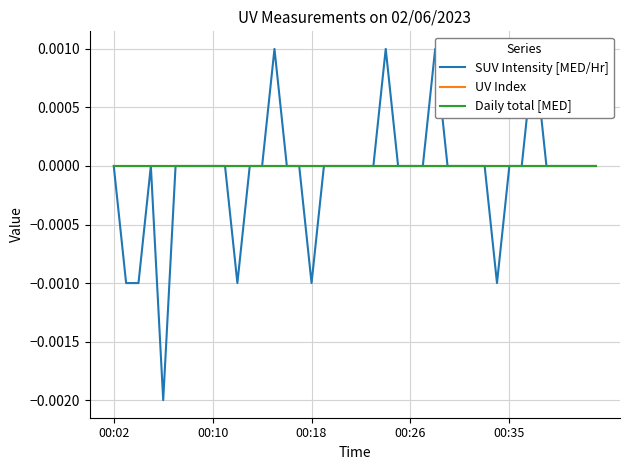

True or false: SUV Intensity [MED/Hr] has a value of -0.0 at 00:02.

False